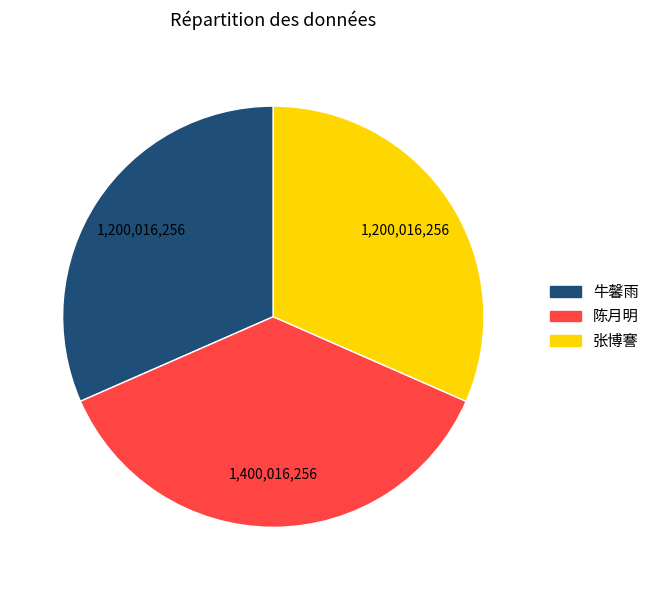

How many segments does this pie chart have?

3